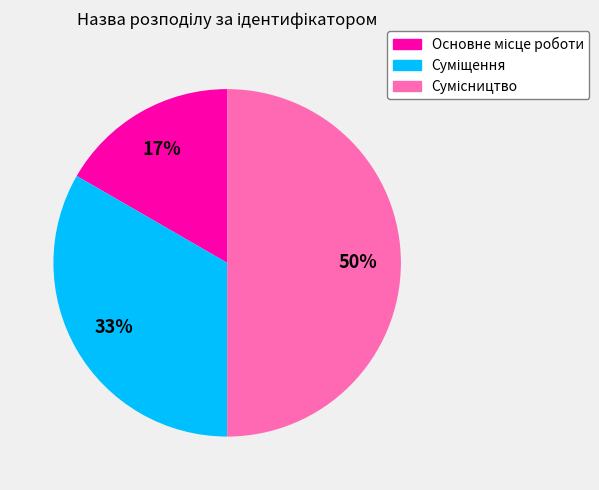

How many segments does this pie chart have?

3